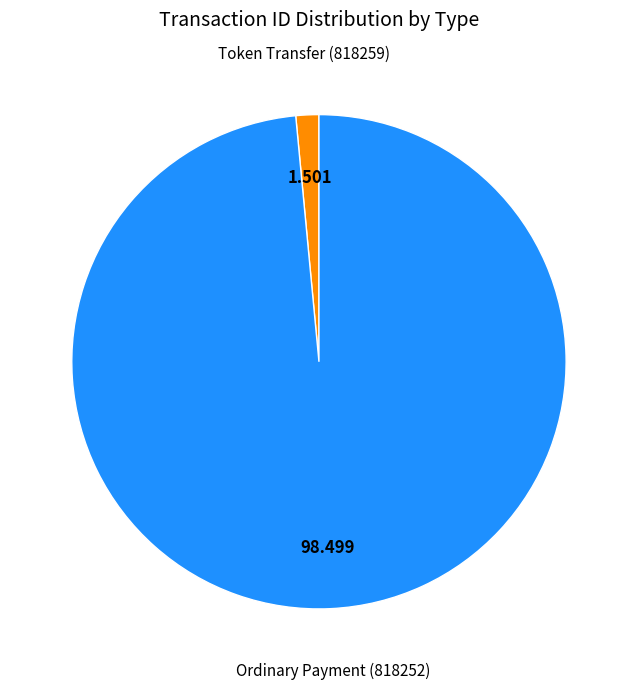

Does any single category account for the majority?

Yes